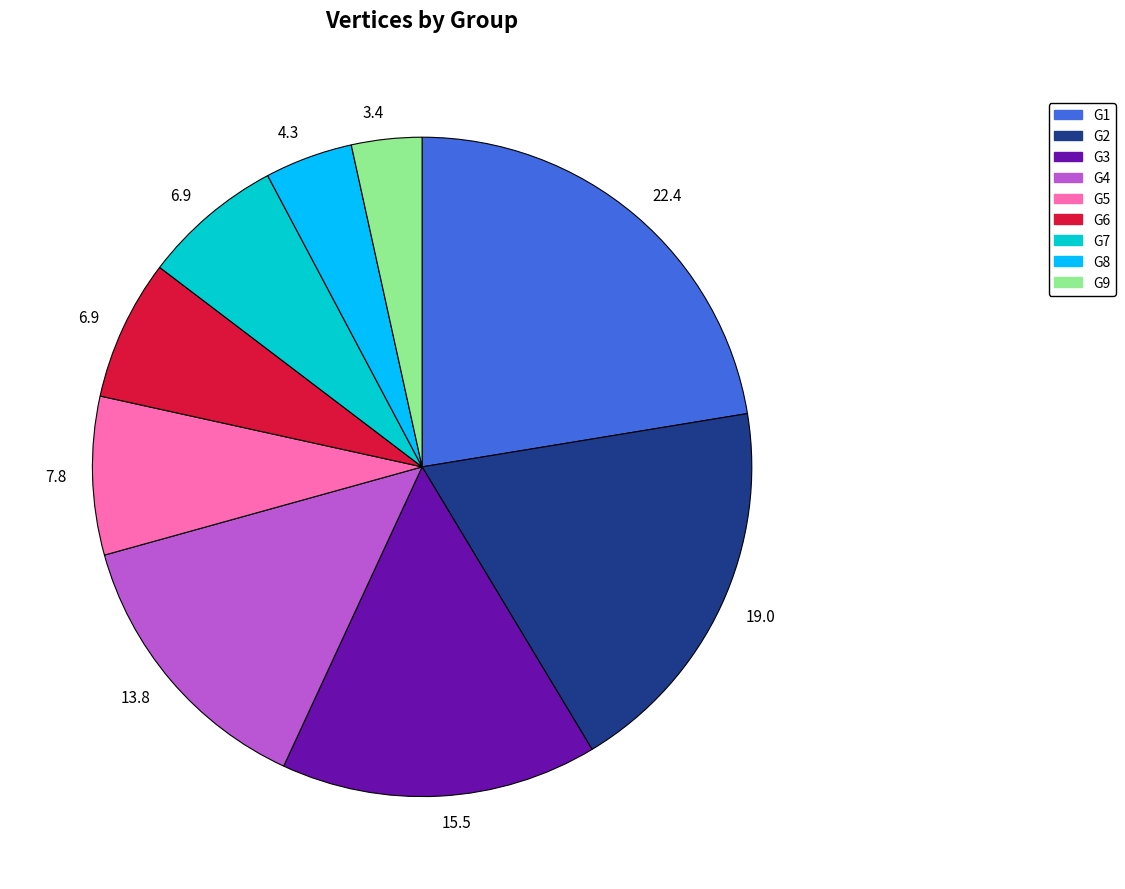

Is there any slice that represents more than half of the pie?

No